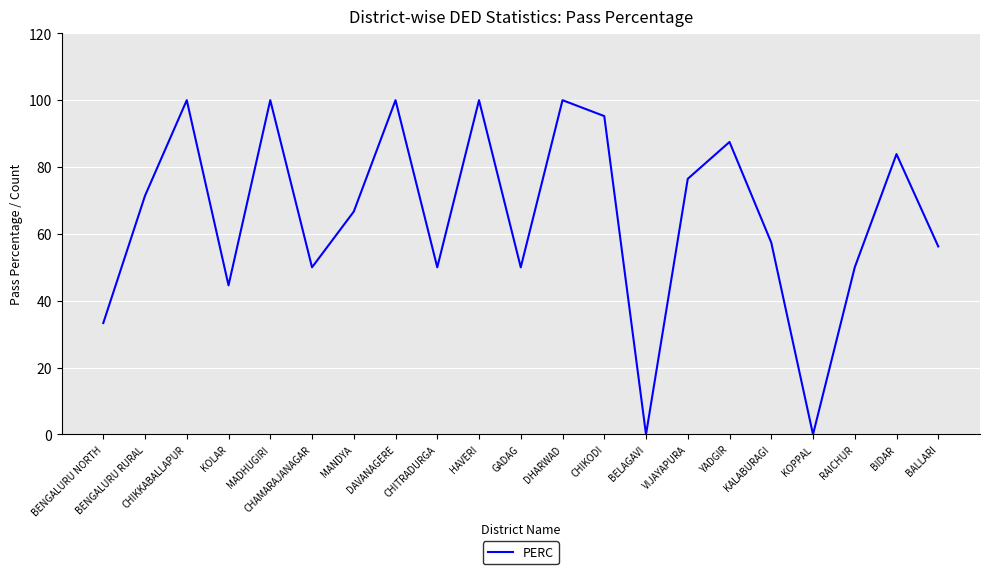

What is the difference between the second highest and second lowest values?

100.0